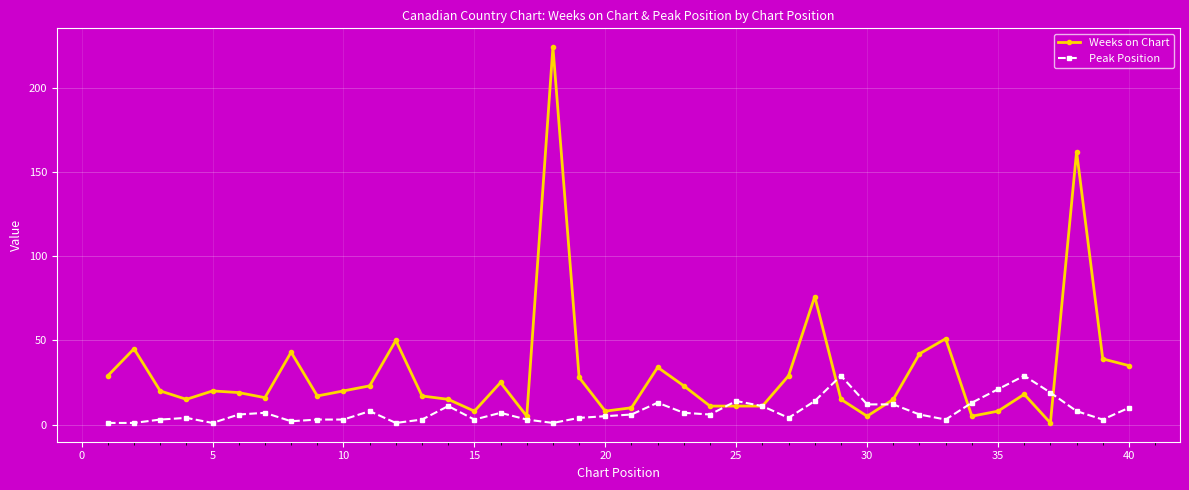

True or false: Peak Position has more than 1 interior local peaks.

True